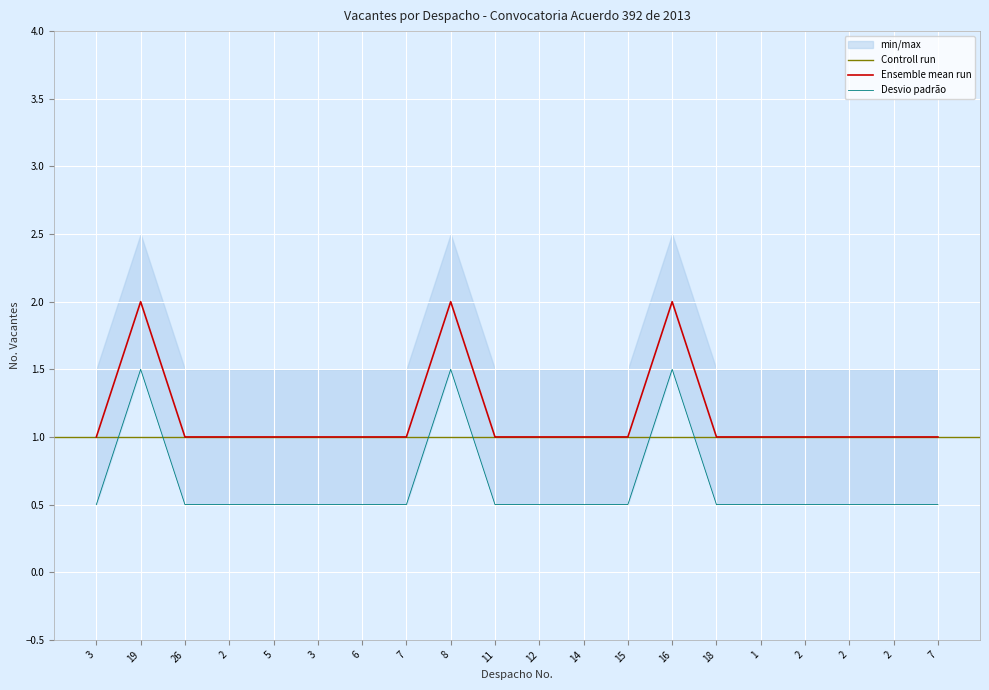

What is the approximate value at 1?

1